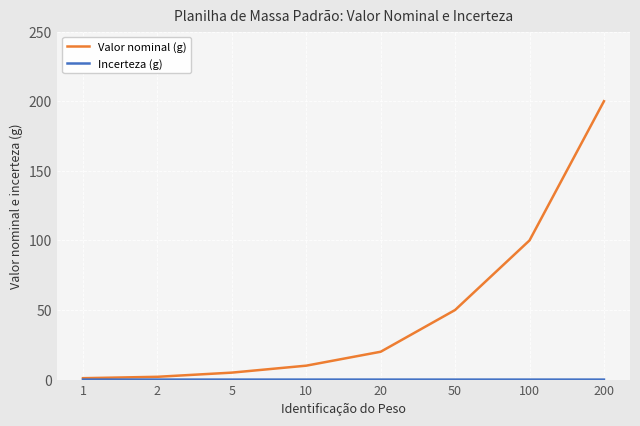

What is the total value across all series at 200?

200.0